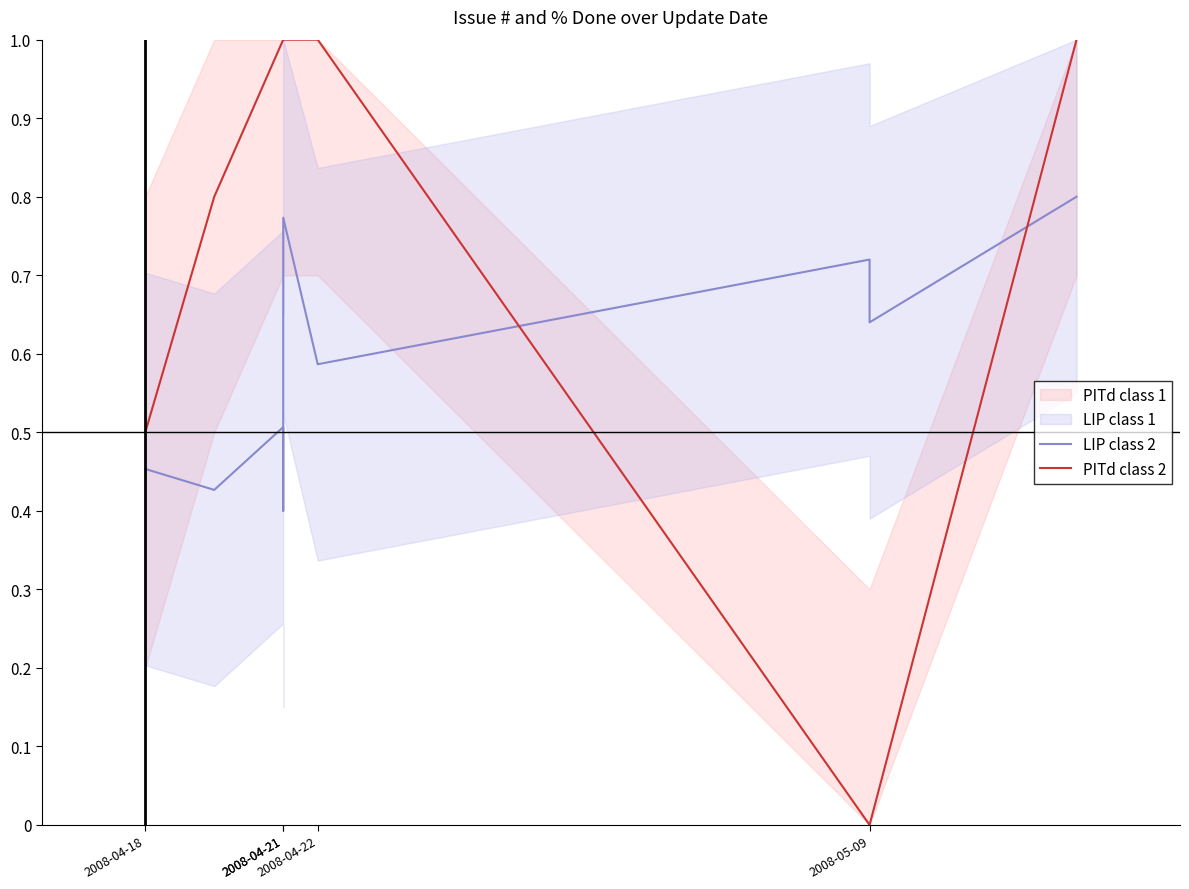

What is the sum of all LIP class 2 values?

5.8